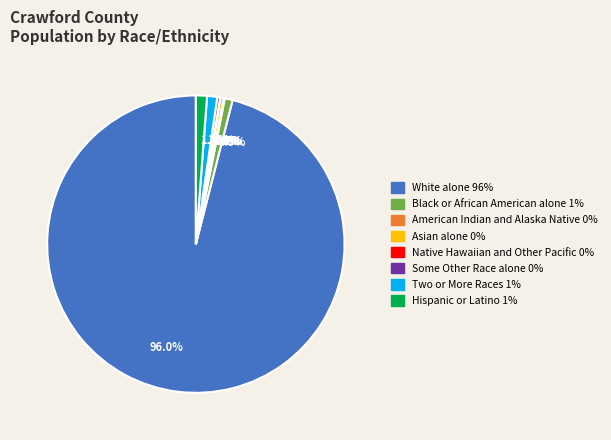

Between 96.0% and 0.4%, which is larger?

96.0%